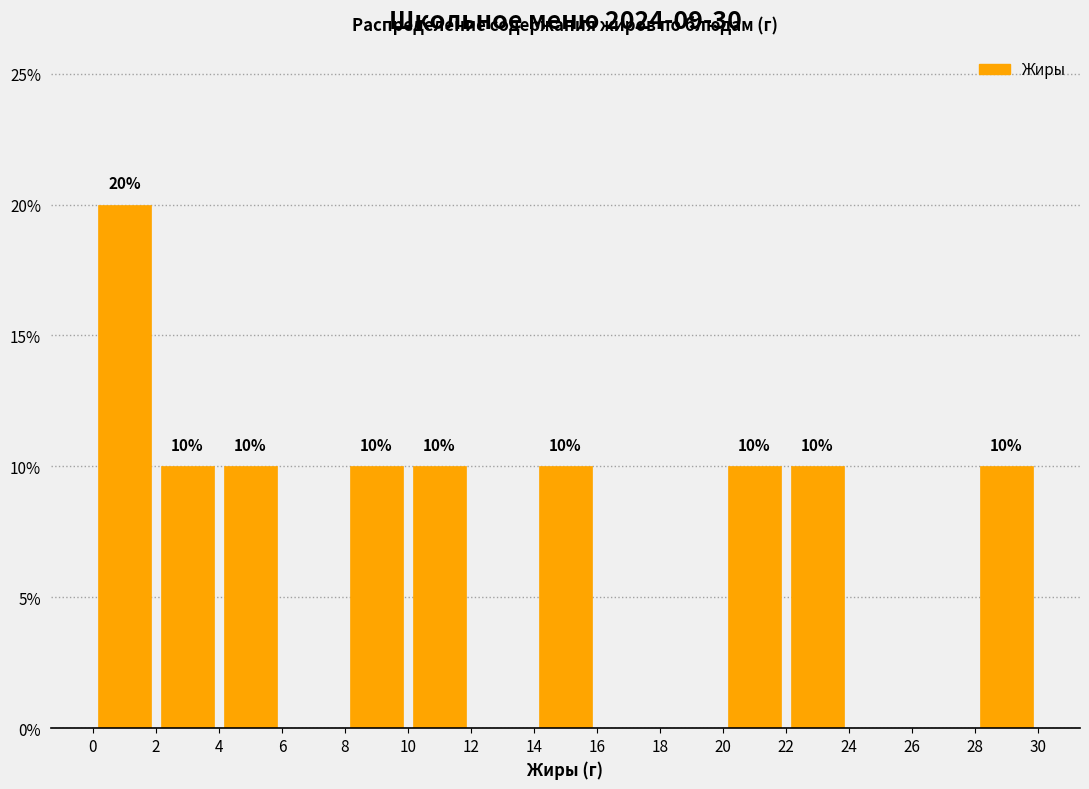

Which range on the x-axis has the tallest bar?

0 to 2